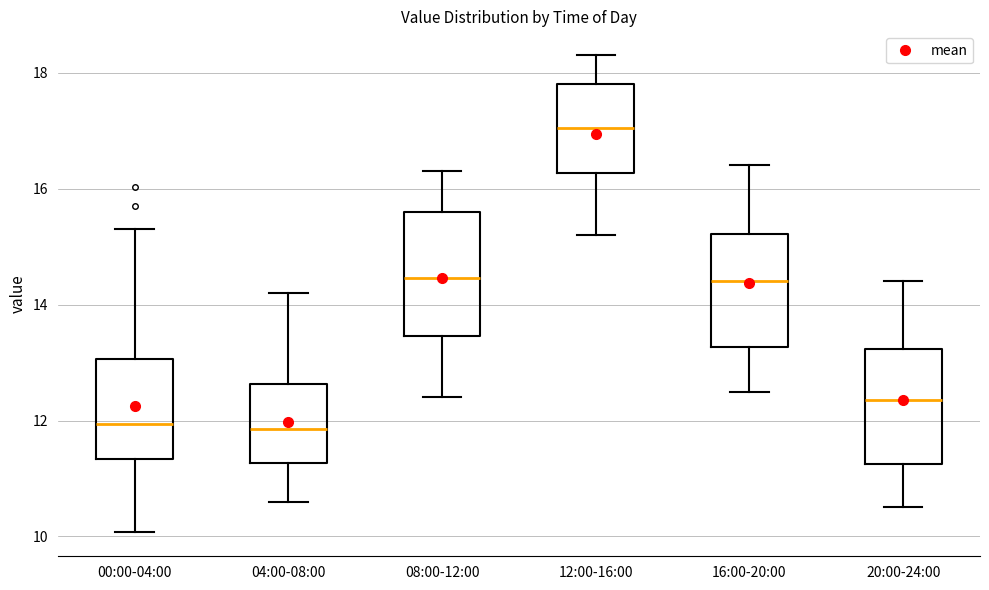

Which box has the highest median line?

12:00-16:00